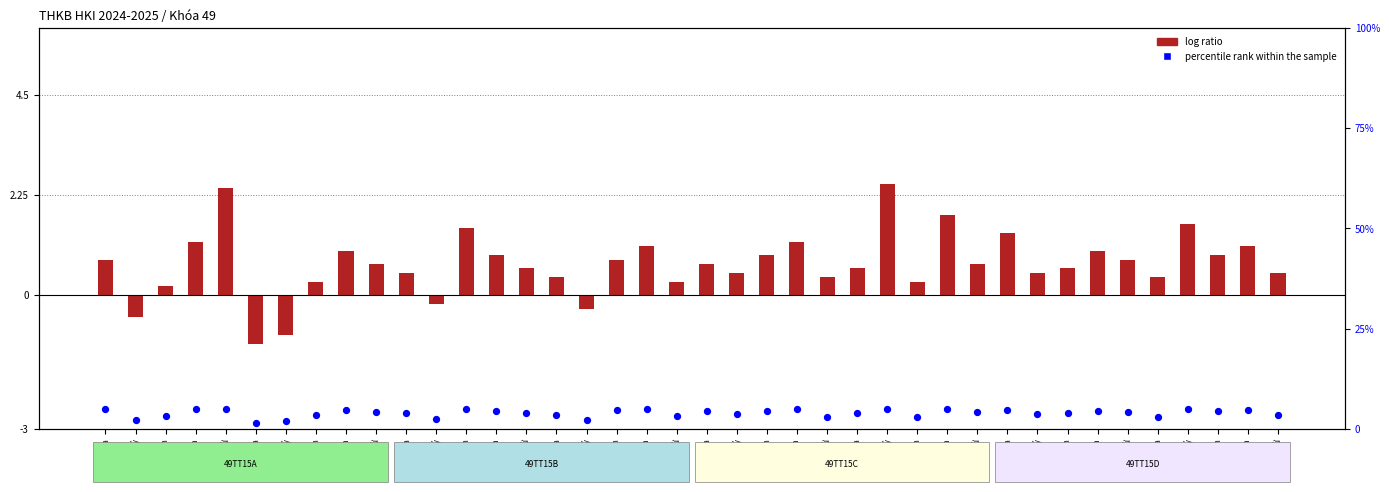

Which series reaches the maximum Y coordinate?

percentile rank within the sample